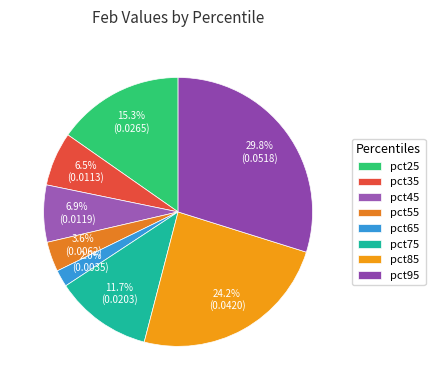

To the nearest percent, what is the average slice percentage?

13%